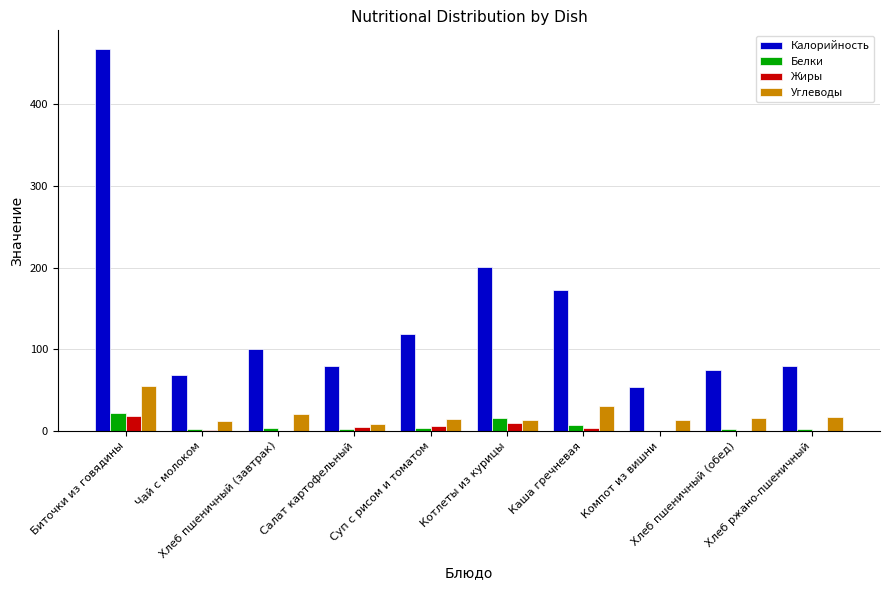

What is the sum of the Жиры values at Салат картофельный and Биточки из говядины?

23